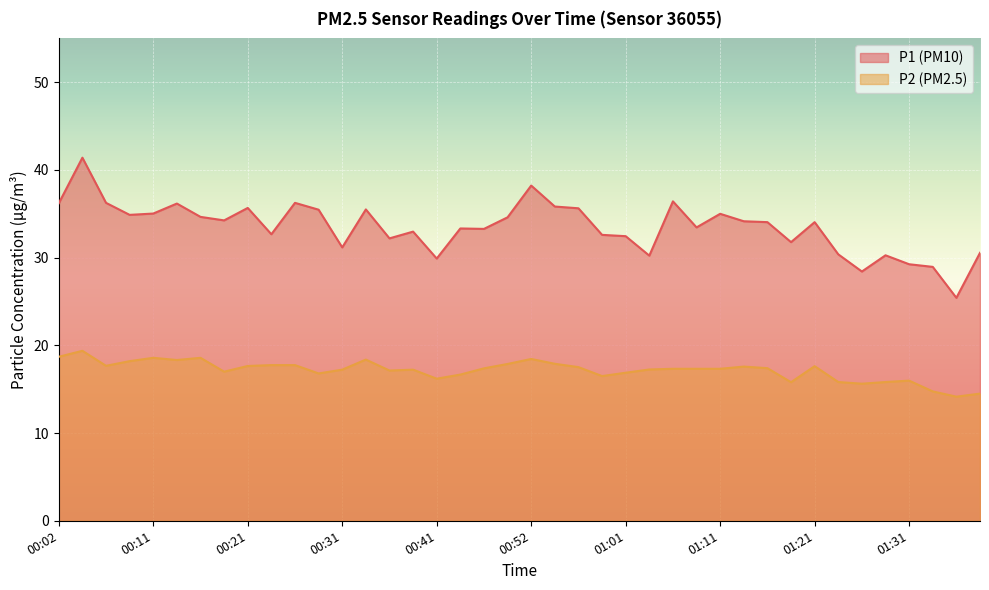

At which category does P2 reach its first local peak?

00:04